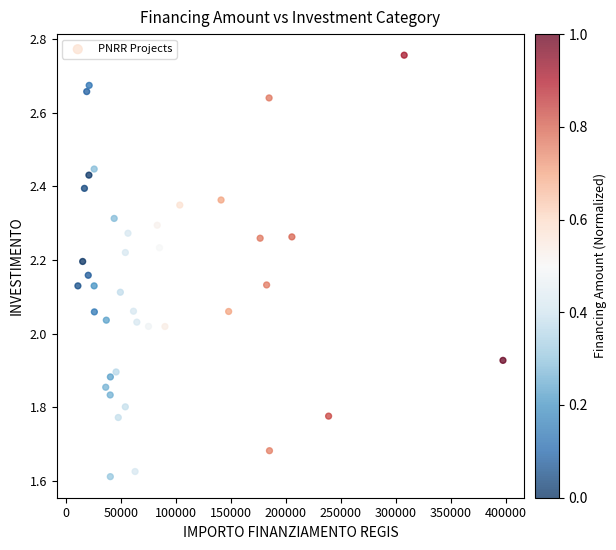

What is the range of X values (max minus min)?

386177.8